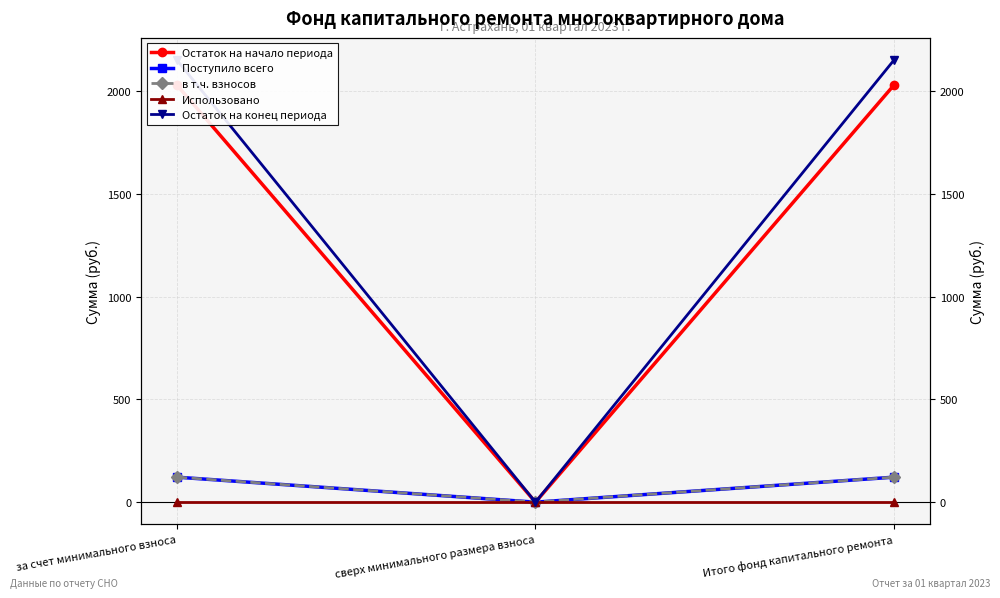

What is the greatest value displayed?

2150.5